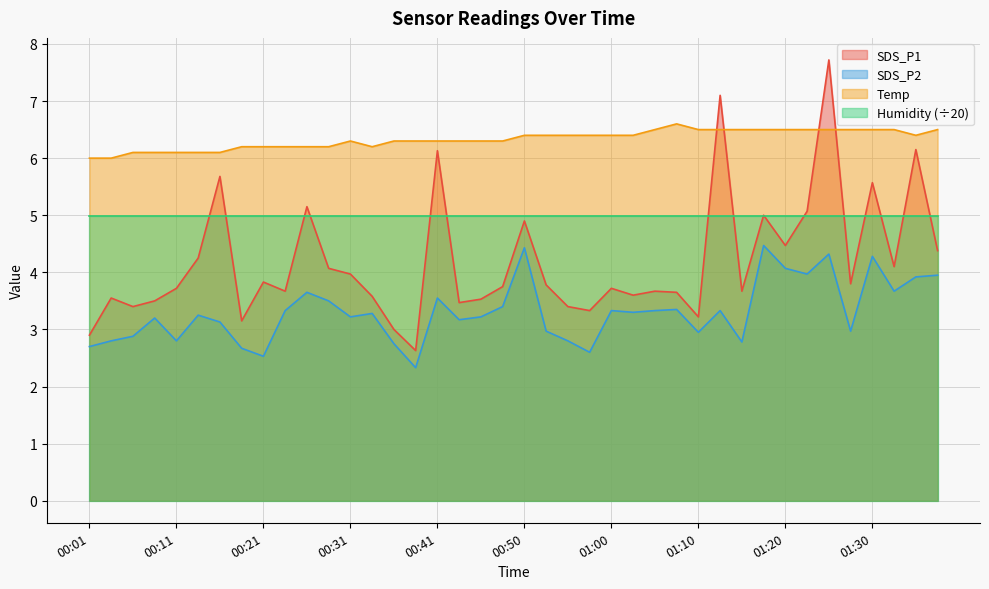

Which series has the largest range (max minus min)?

SDS_P1